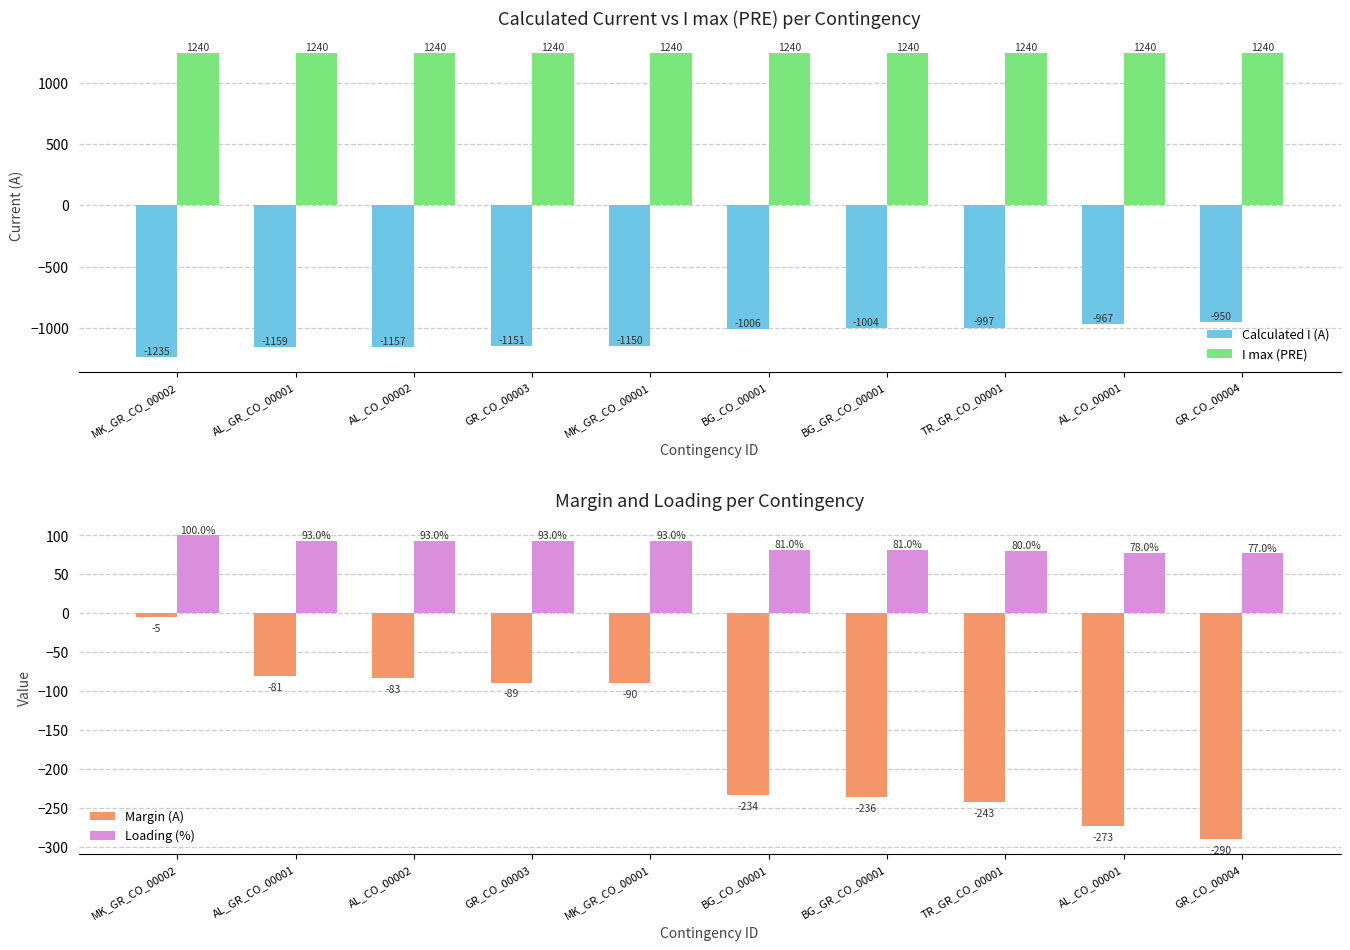

What is the highest value of the Calculated I (A) series?

-950